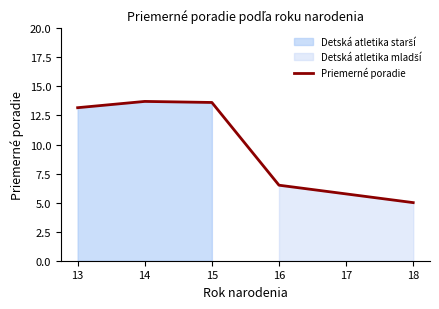

Read the value at 18.

5.0